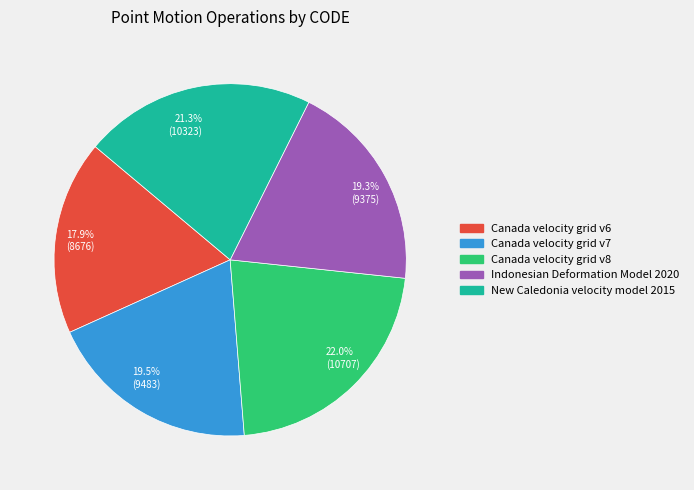

Does 19.3% (9375) account for over 50% of the chart?

No